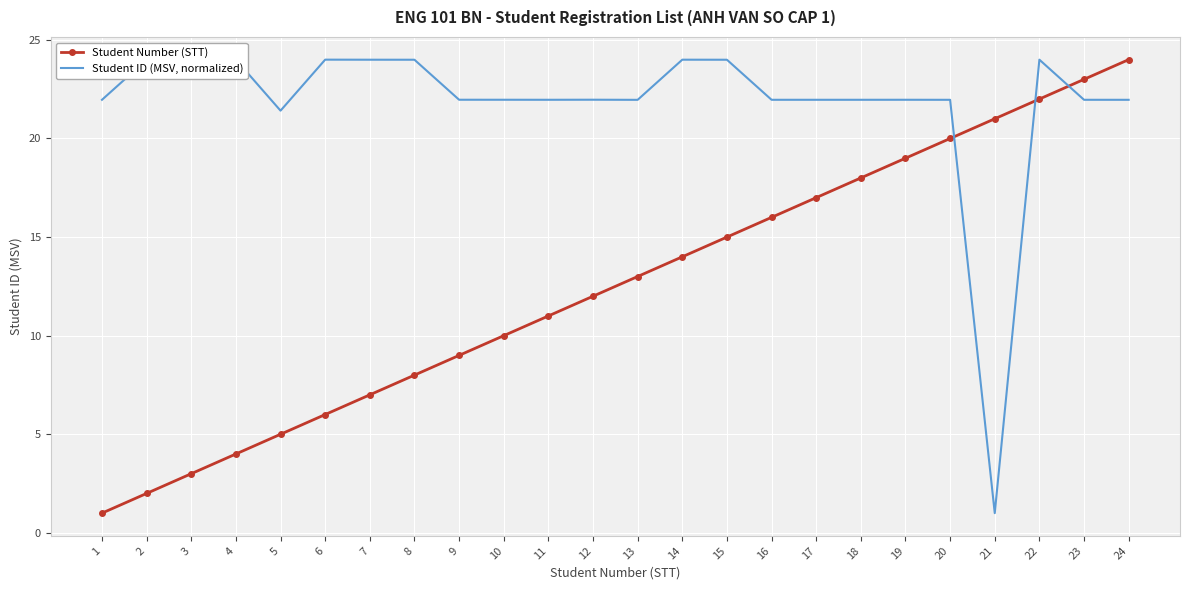

Is this an area chart (filled region under the line)?

No